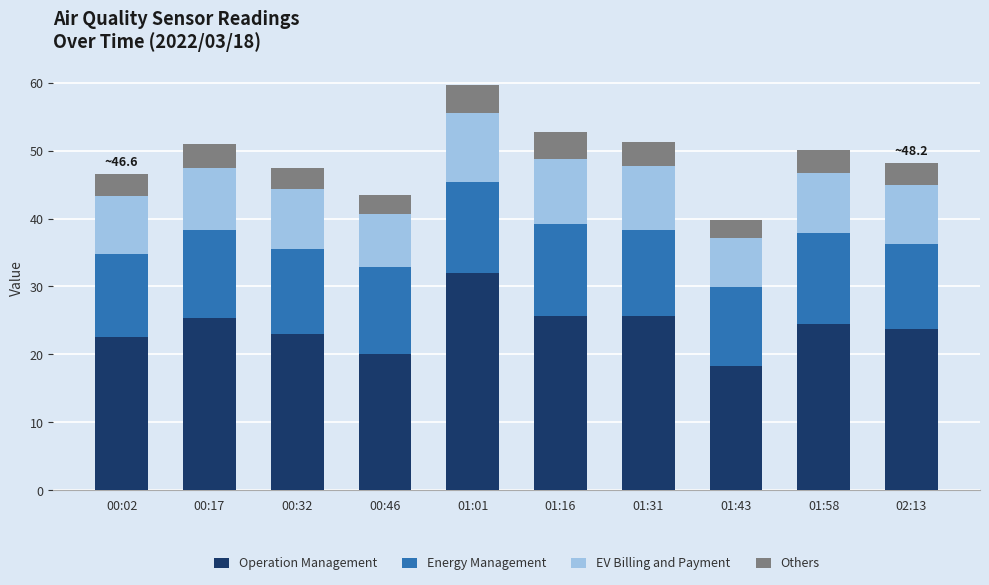

The Operation Management series shows 25.4 at 00:17. True or false?

True